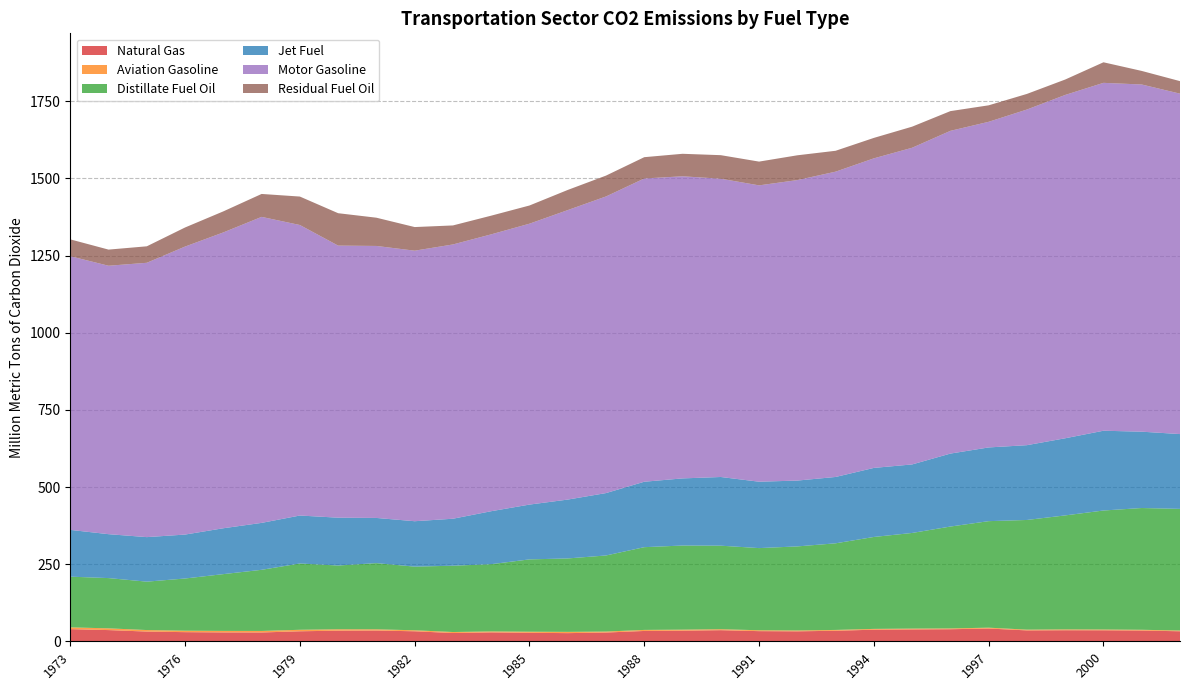

Reading left to right, extract all data points from this chart.

Natural Gas: 39.4	36.3	31.5	29.6	28.8	28.6	32.4	34.4	34.9	32.4	26.8	28.9	27.5	26.5	28.4	33.5	34.4	36.0	32.9	32.2	34.2	37.6	38.4	39.1	41.4	35.3	35.8	35.6	34.9	32.4
Aviation Gasoline: 5.8	5.7	4.9	4.7	4.9	4.9	4.9	4.4	3.9	3.2	3.3	3.0	3.5	4.1	3.2	3.4	3.3	3.1	2.9	2.8	2.7	2.6	2.7	2.6	2.7	2.5	2.7	2.5	2.4	2.4
Distillate Fuel Oil: 164.3	162.9	156.9	169.2	184.1	198.2	214.9	206.7	214.6	206.3	214.9	218.0	234.4	238.0	246.6	268.2	272.6	270.8	266.3	272.4	280.7	297.9	310.0	330.3	345.2	355.5	369.5	385.7	394.6	394.3
Jet Fuel: 151.6	142.3	144.3	142.4	148.7	152.1	155.5	155.0	146.4	147.2	152.3	171.7	177.6	190.8	202.2	212.1	217.6	222.6	215.2	213.4	215.1	223.8	222.1	236.5	238.9	242.4	250.0	258.6	247.4	242.4
Motor Gasoline: 887.0	870.0	889.2	933.5	958.8	991.8	941.6	881.9	881.6	876.8	889.0	897.3	910.4	938.2	961.4	982.9	979.2	966.8	960.5	973.9	989.5	1003.3	1026.4	1046.0	1055.4	1087.9	1112.8	1127.5	1125.3	1103.3
Residual Fuel Oil: 54.6	52.3	53.4	61.9	68.2	74.3	92.2	105.0	91.5	76.6	61.7	60.6	59.0	65.3	67.6	69.0	72.9	76.3	77.0	80.3	67.7	66.3	68.4	63.9	53.4	50.6	50.0	66.6	44.0	40.6